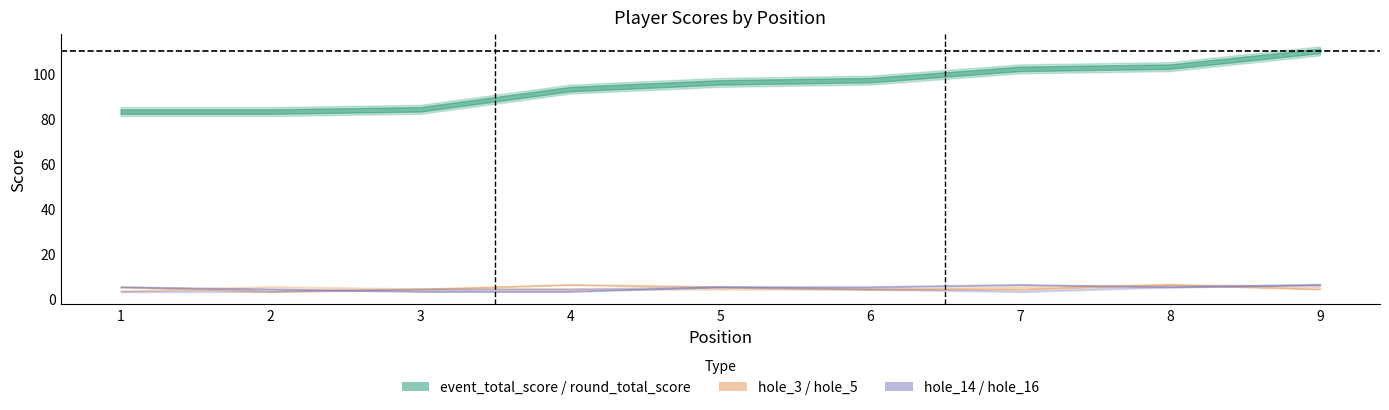

What is the highest value of the hole_3 series?

6